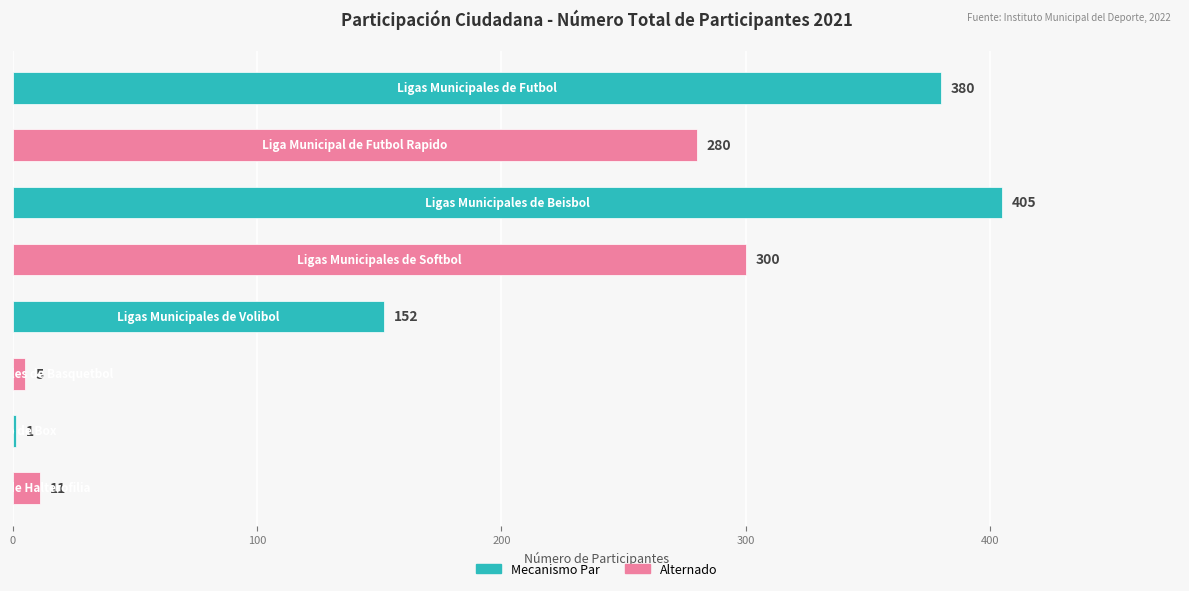

What is the greatest value displayed?

405